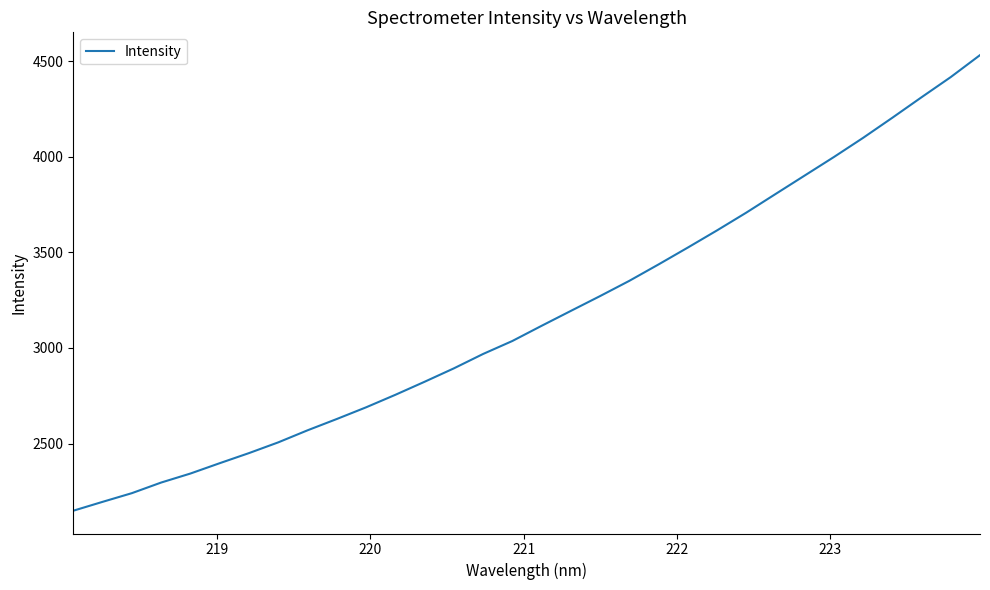

What is the difference between the maximum and minimum values?

2383.8